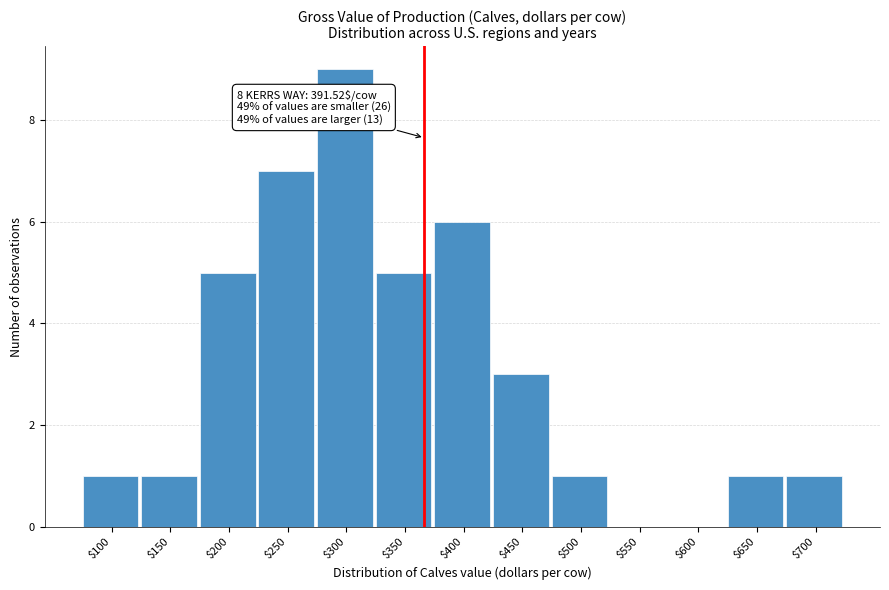

At which category does the chart reach its peak across all series?

$300